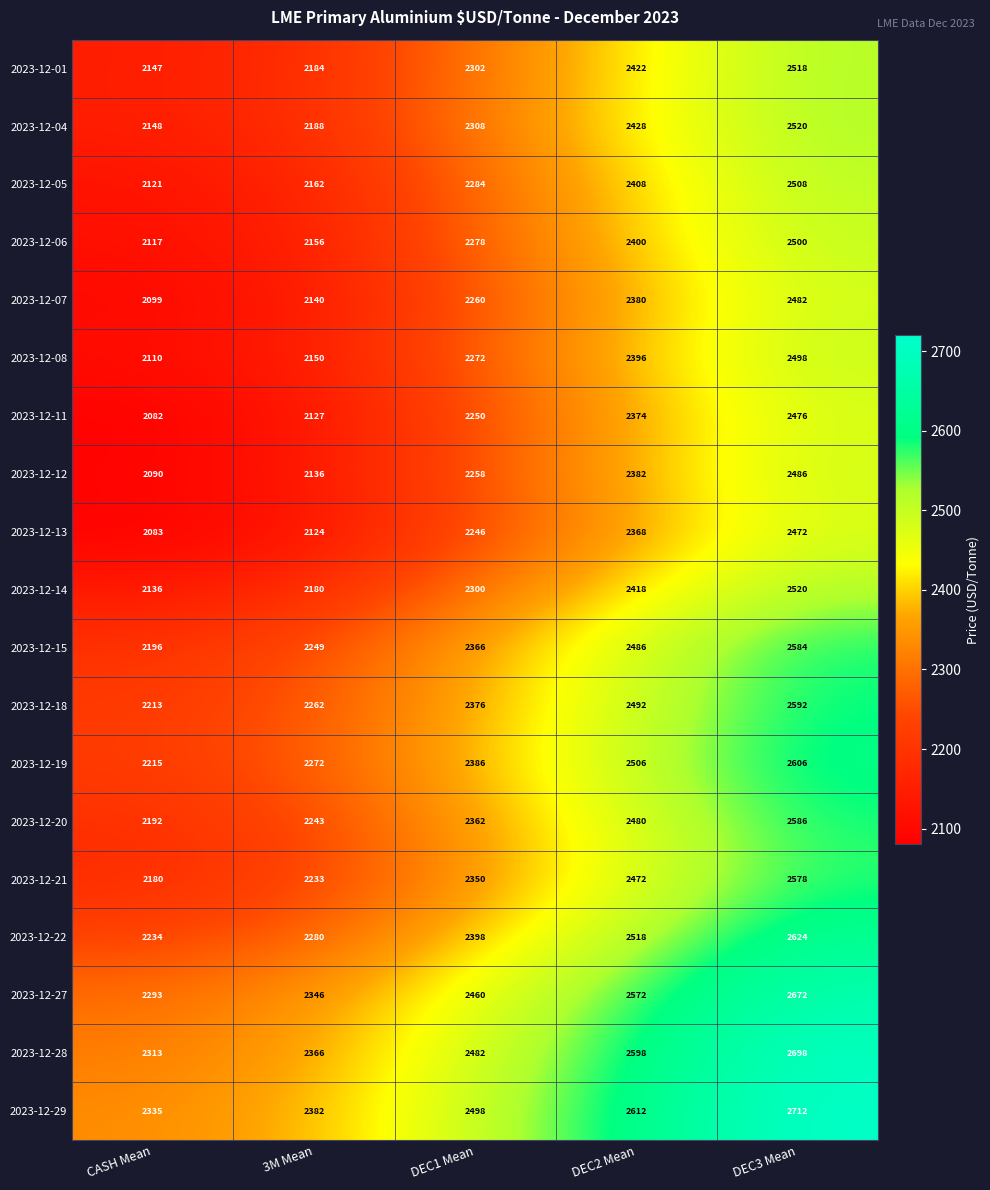

What is the sum of all 2023-12-20 values?

11863